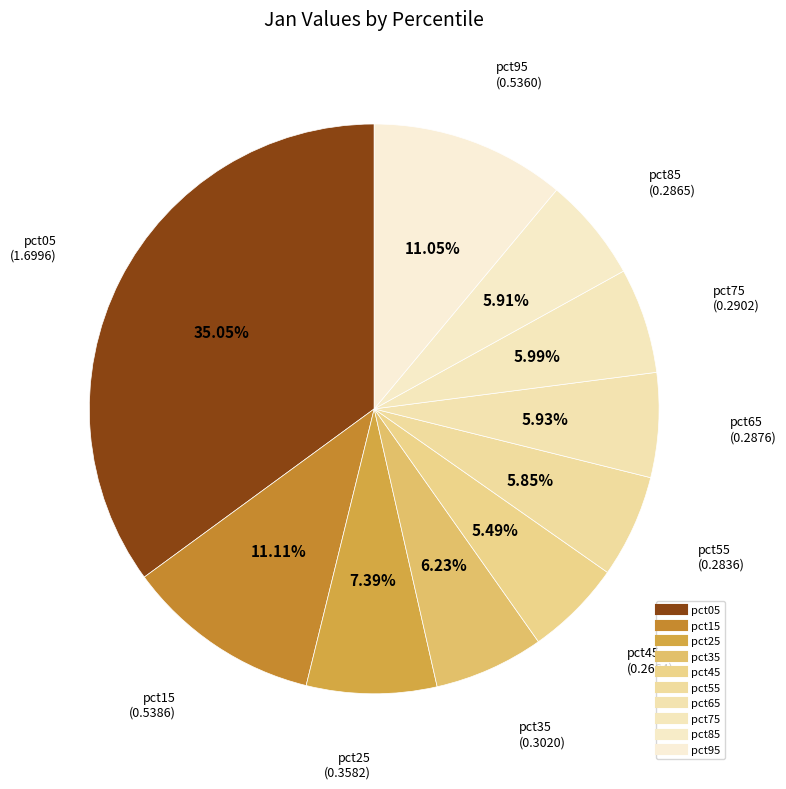

Rank the categories by value from lowest to highest.

pct45, pct55, pct85, pct65, pct75, pct35, pct25, pct95, pct15, pct05